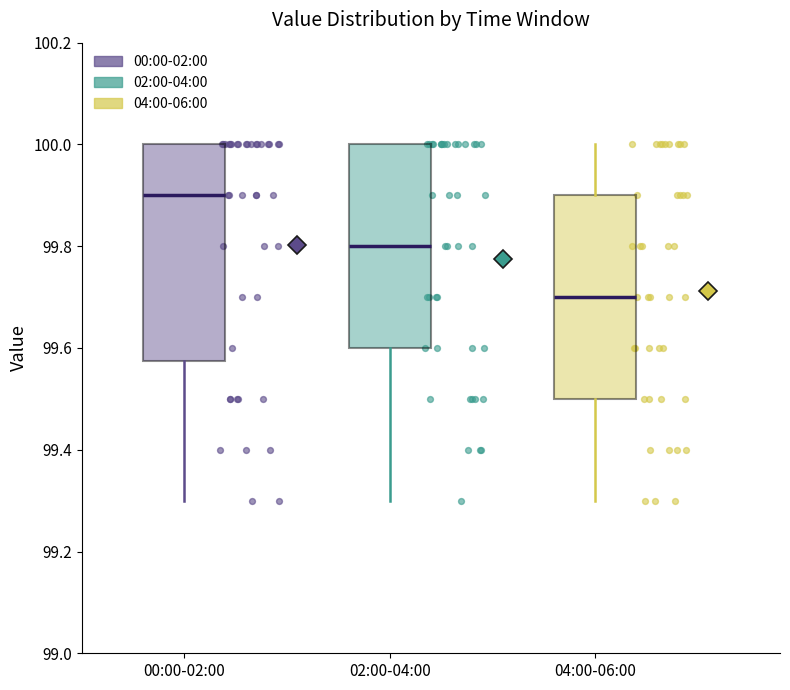

Where is the upper edge of the box for 04:00-06:00 on the y-axis? The values are not printed on the chart, so give them approximately, as read against the axis.

99.90